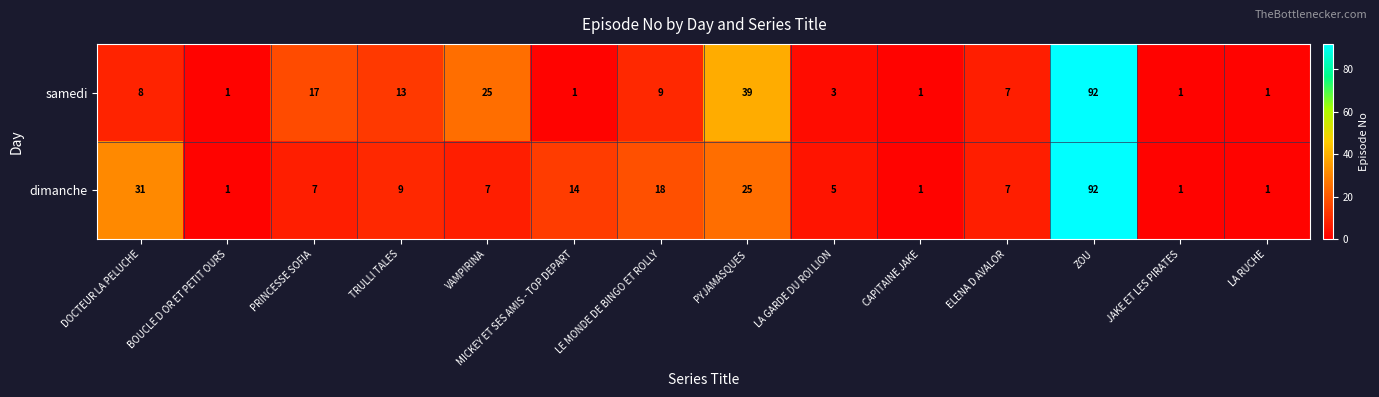

What is the total value across all series at LE MONDE DE BINGO ET ROLLY?

27